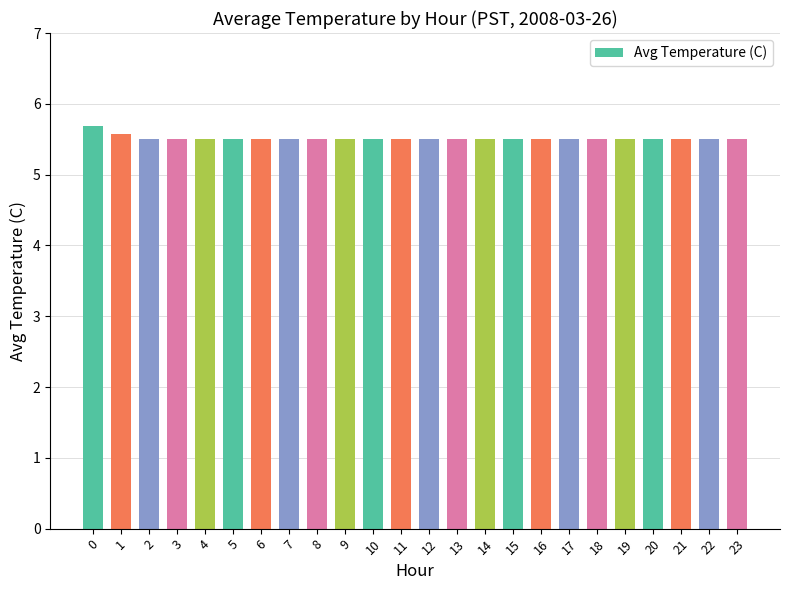

Reading left to right, extract all data points from this chart.

0=5.7	1=5.6	2=5.5	3=5.5	4=5.5	5=5.5	6=5.5	7=5.5	8=5.5	9=5.5	10=5.5	11=5.5	12=5.5	13=5.5	14=5.5	15=5.5	16=5.5	17=5.5	18=5.5	19=5.5	20=5.5	21=5.5	22=5.5	23=5.5